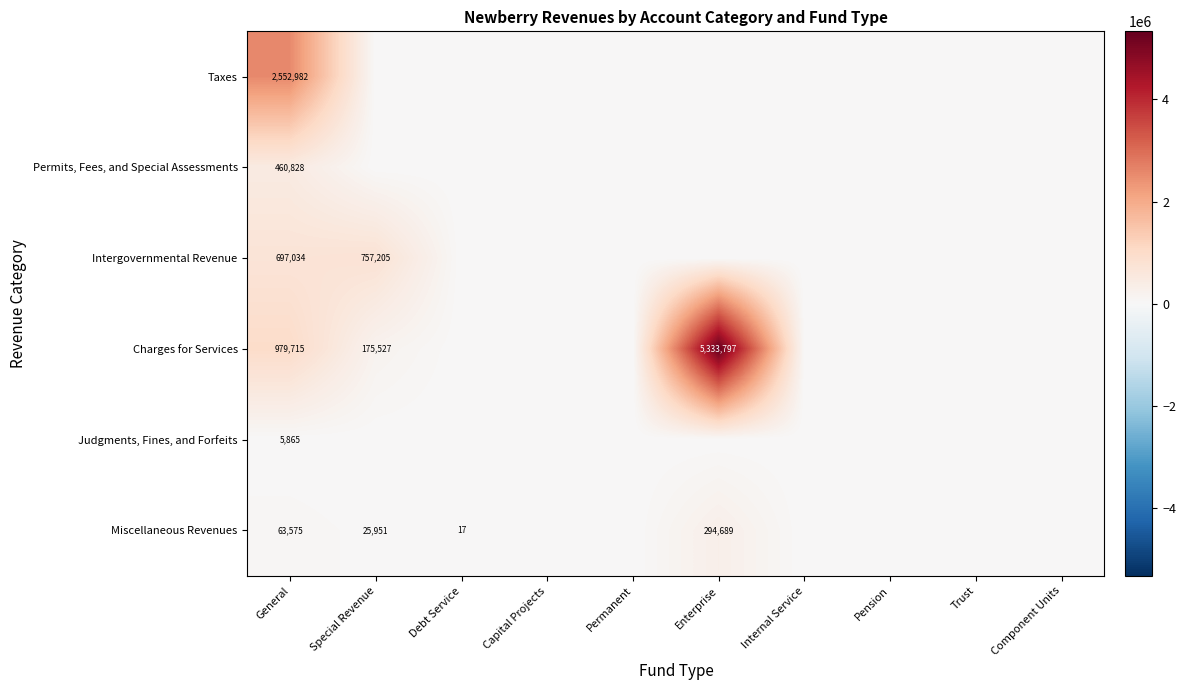

Which category has the highest value in the Charges for Services series?

Enterprise